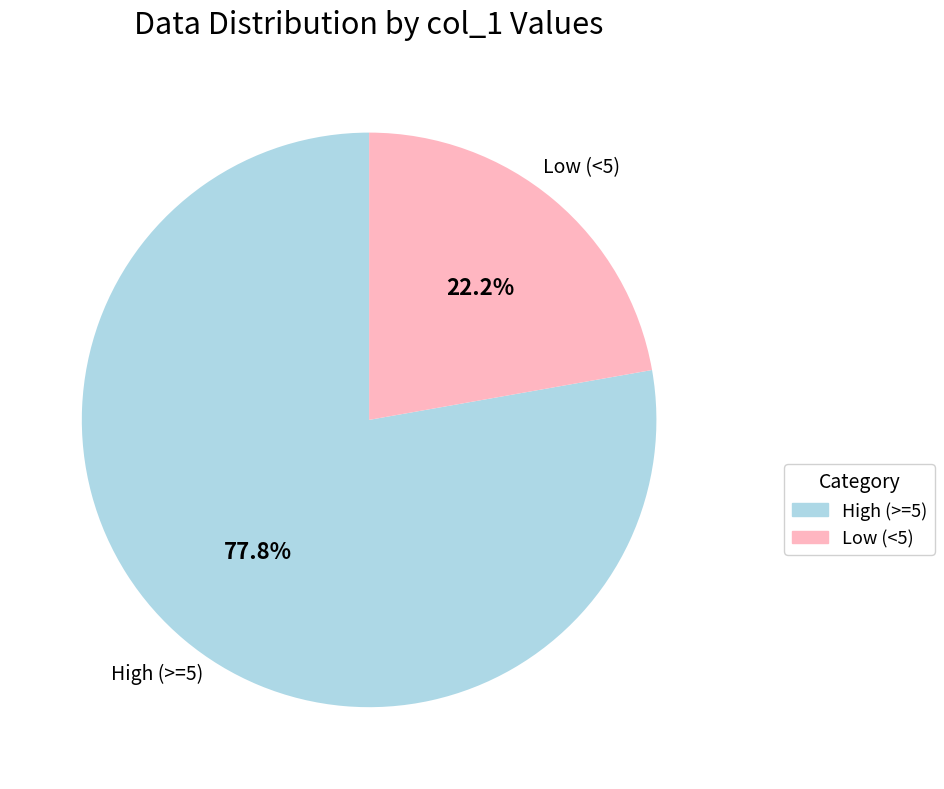

To the nearest percent, what is the average slice percentage?

50%